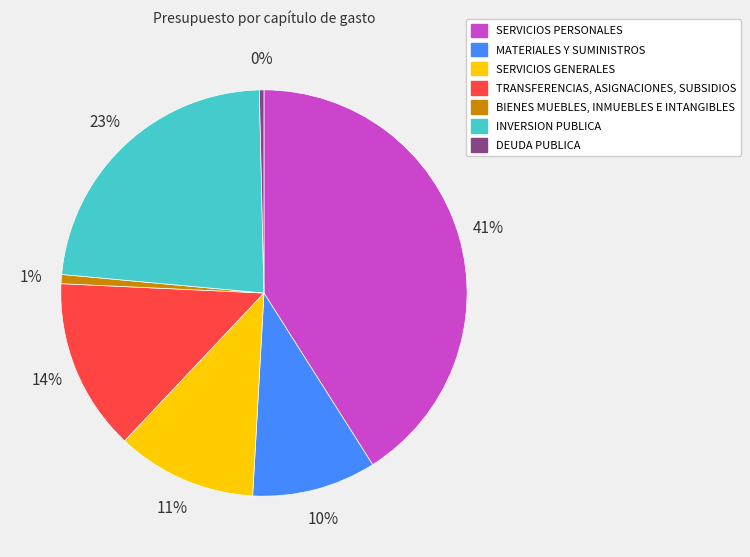

The DEUDA PUBLICA slice represents 0% of the pie. True or false?

True